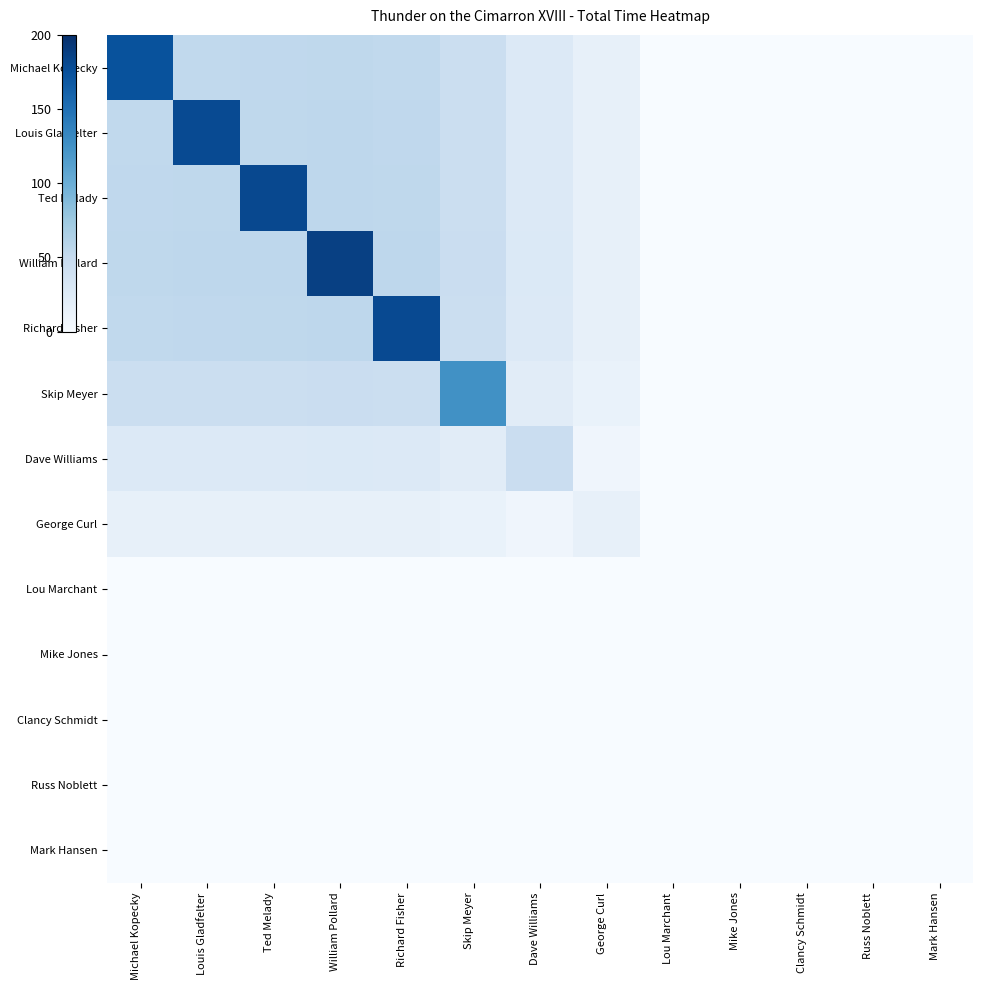

What is the difference between the highest and lowest values at Skip Meyer?

879.9